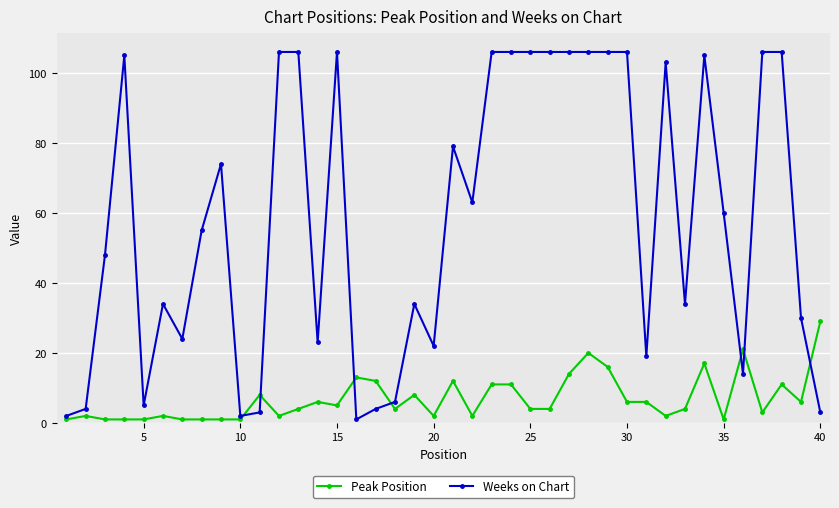

At how many categories does at least one series exceed 59?

20